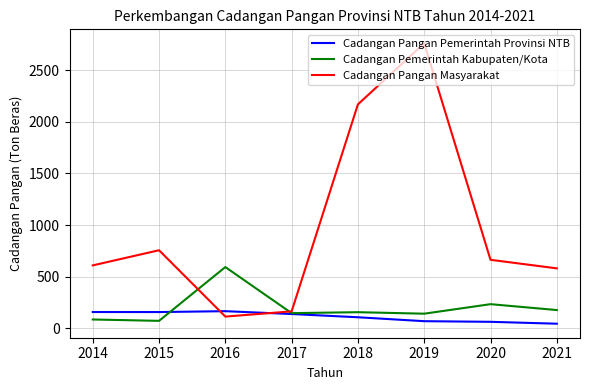

What is the sum of all Cadangan Pangan Masyarakat values?

7811.7